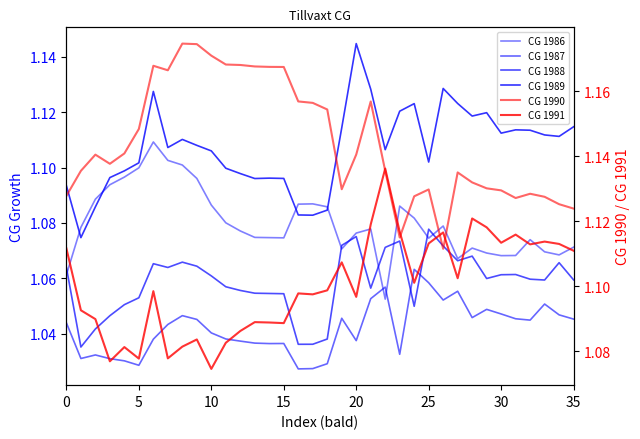

Which series has the largest range (max minus min)?

CG 1989